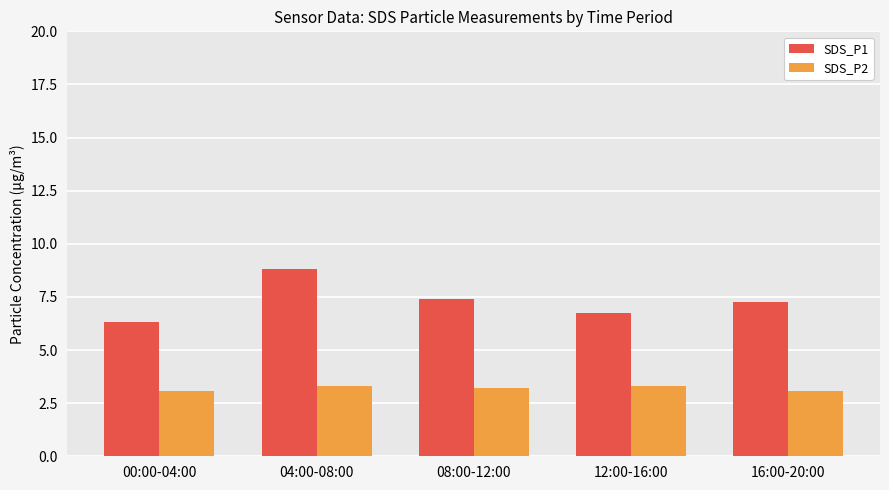

Which series has the largest range (max minus min)?

SDS_P1